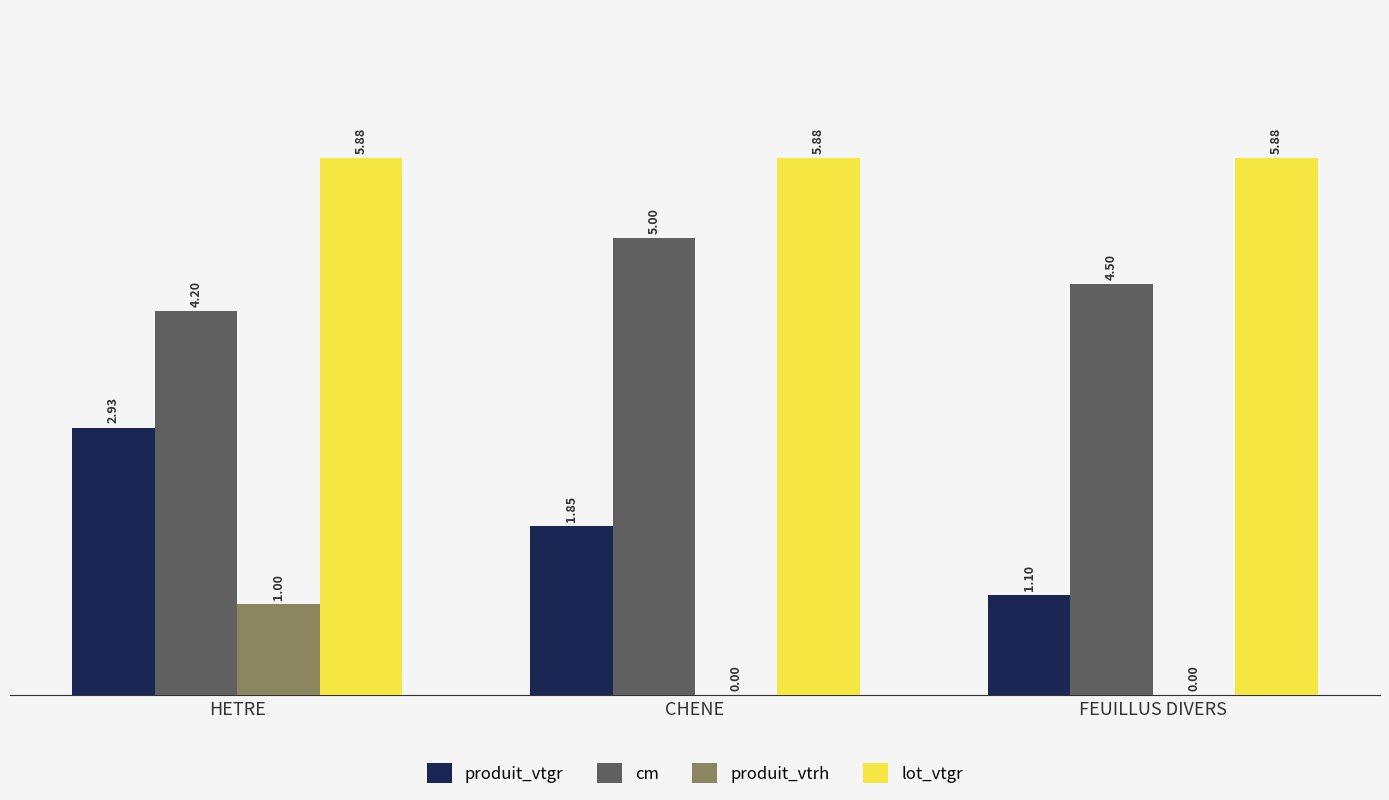

Between CHENE and FEUILLUS DIVERS, which series saw the biggest shift?

produit_vtgr